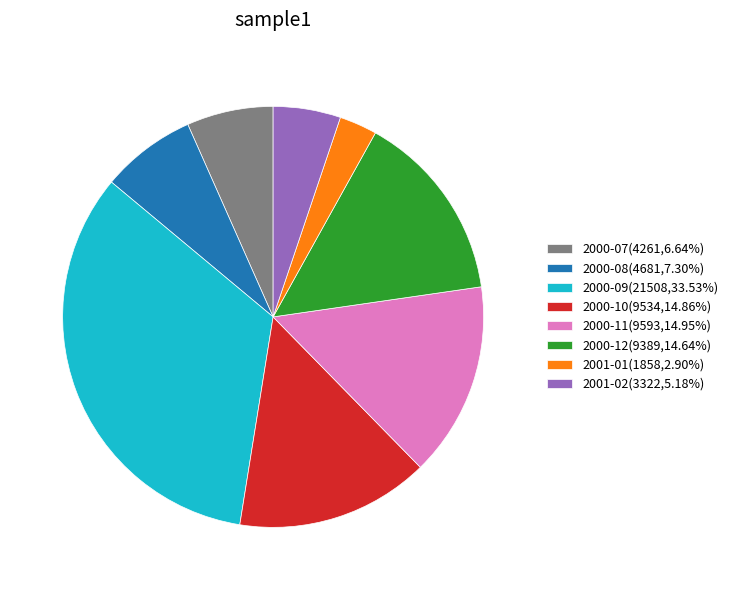

Approximately how many times larger is the value at 2000-08(4681,7.30%) compared to 2001-01(1858,2.90%)?

2.5